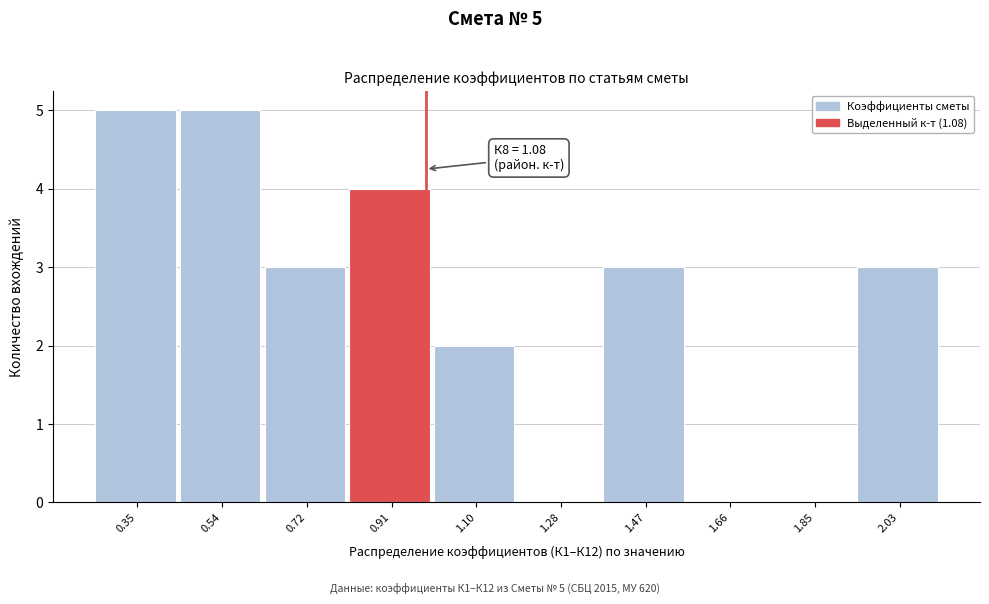

Reading left to right, list all the values displayed in this chart.

0.35=5	0.54=5	0.72=3	0.91=4	1.10=2	1.28=0	1.47=3	1.66=0	1.85=0	2.03=3